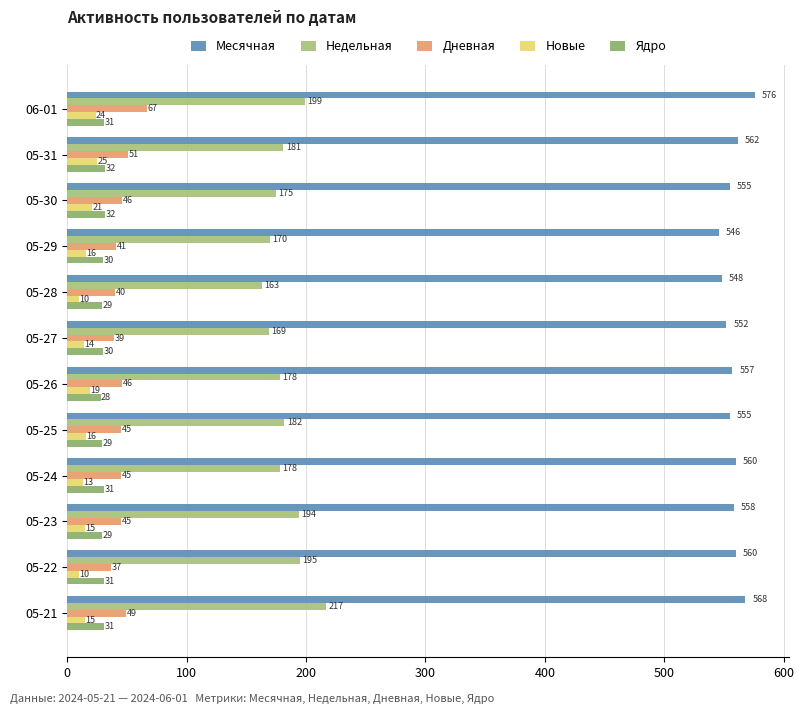

Which series has the widest spread of values?

Недельная